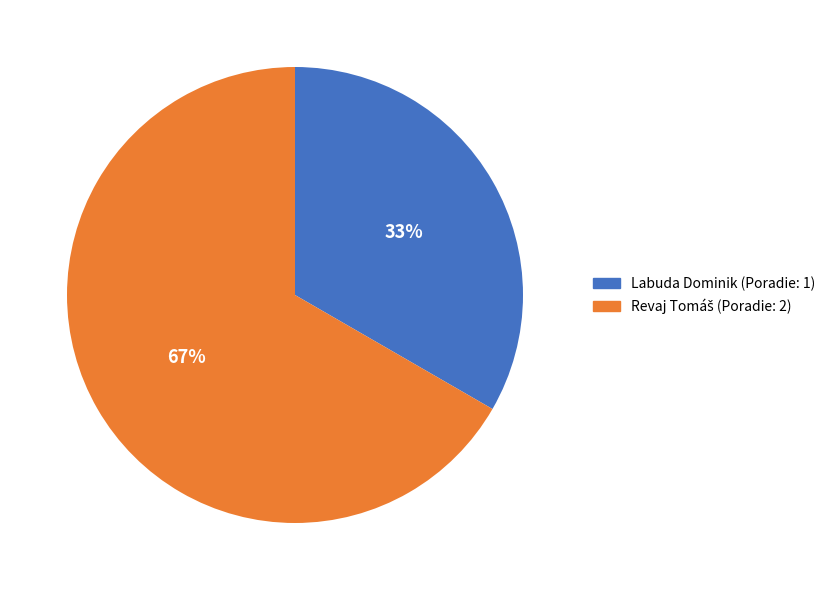

To the nearest percent, what is the average slice percentage?

50%